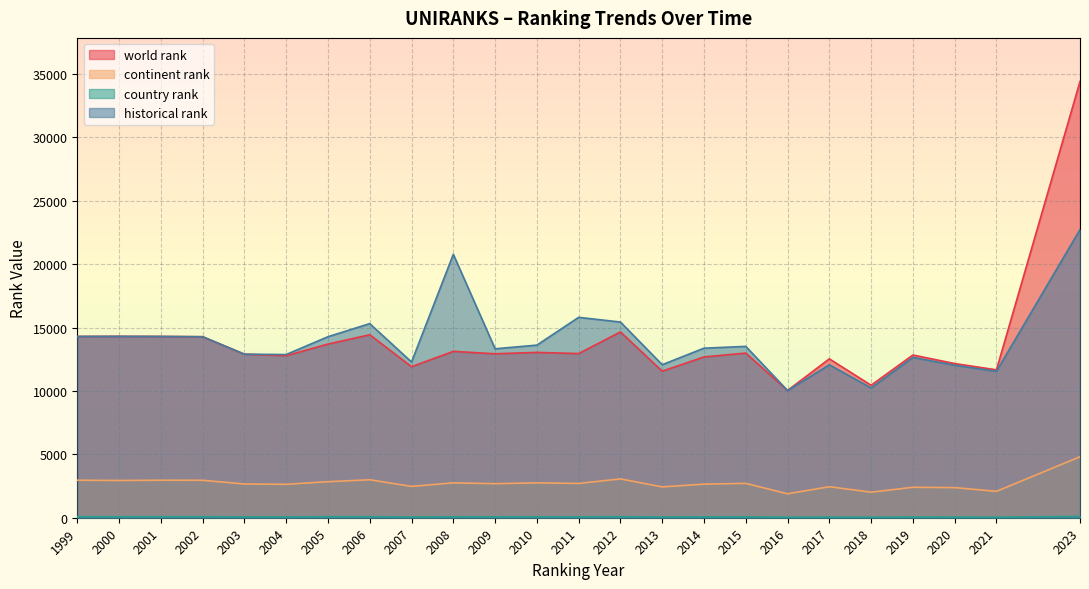

What is the total value across all series at 2011?

31521